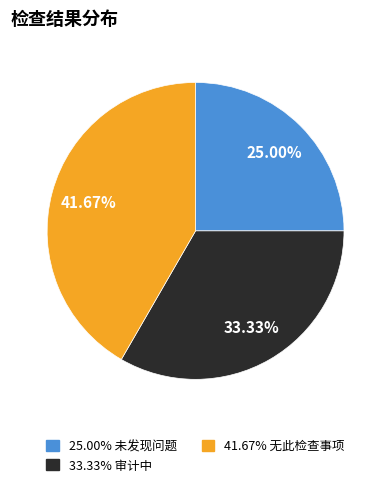

Does any single category account for the majority?

No